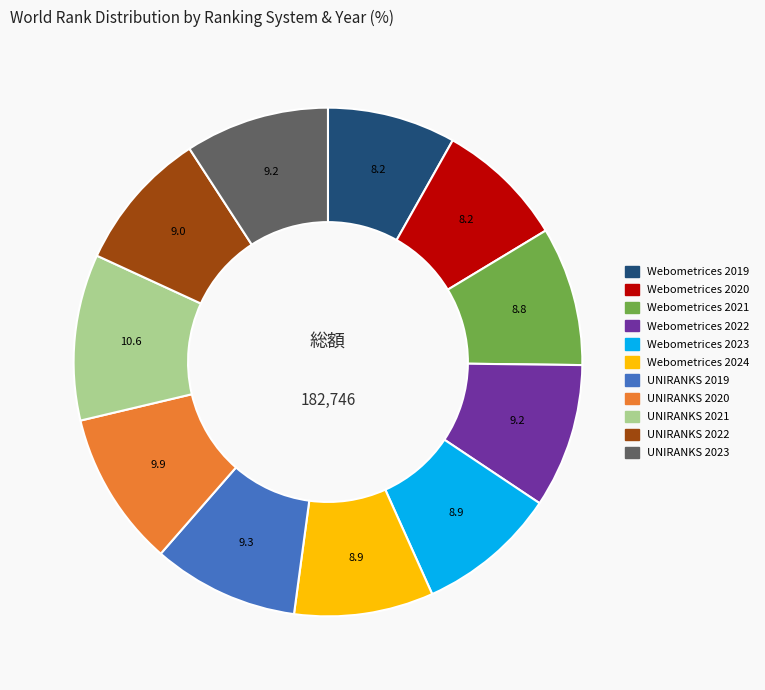

Approximately how many times larger is the value at Webometrices 2021 compared to UNIRANKS 2023?

1.0